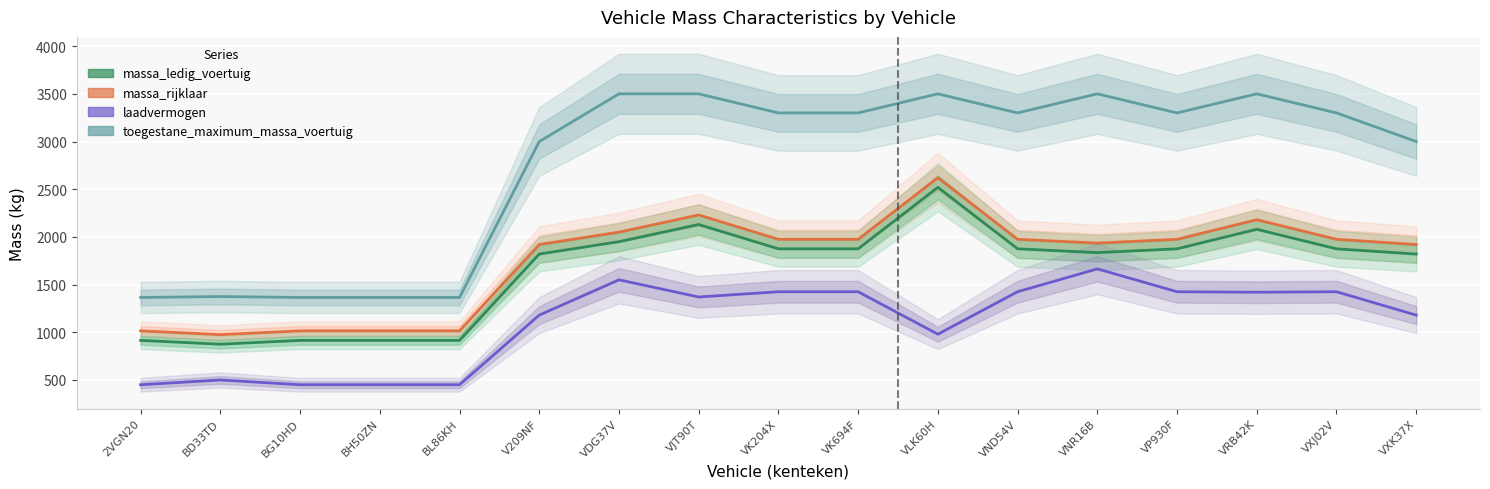

What are all the series names shown in the legend?

toegestane_maximum_massa_voertuig, massa_rijklaar, massa_ledig_voertuig, laadvermogen